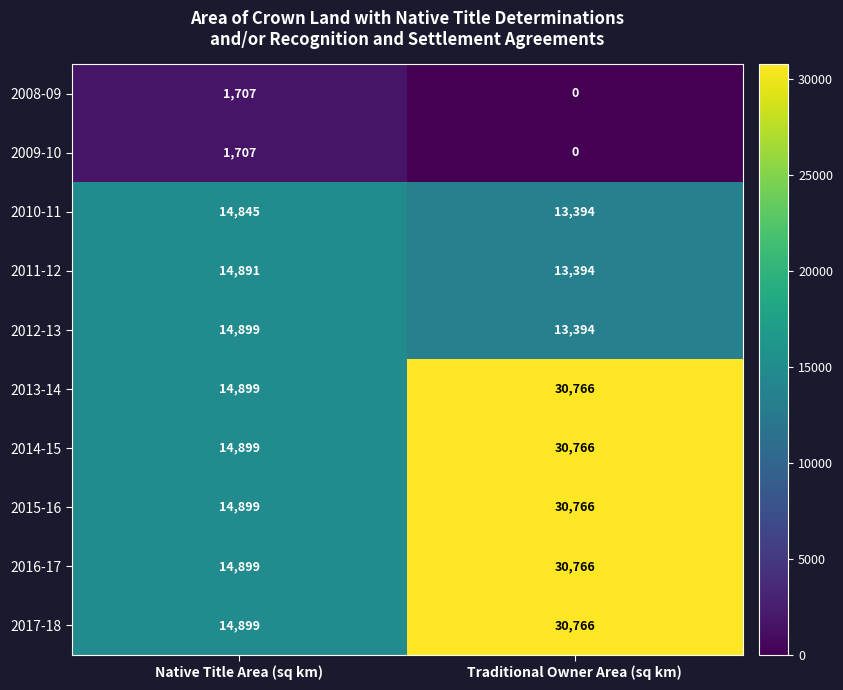

What is the approximate value of 2012-13 at Traditional Owner Area (sq km), to the nearest 50?

13400